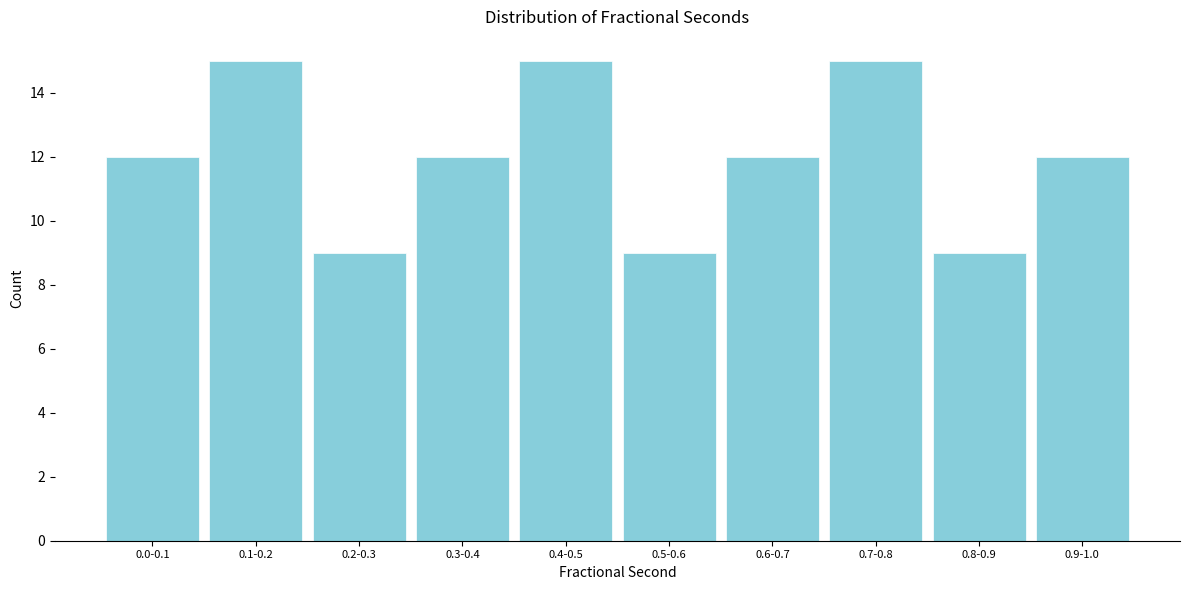

Reading left to right, extract all data points from this chart.

0.0-0.1=12	0.1-0.2=15	0.2-0.3=9	0.3-0.4=12	0.4-0.5=15	0.5-0.6=9	0.6-0.7=12	0.7-0.8=15	0.8-0.9=9	0.9-1.0=12